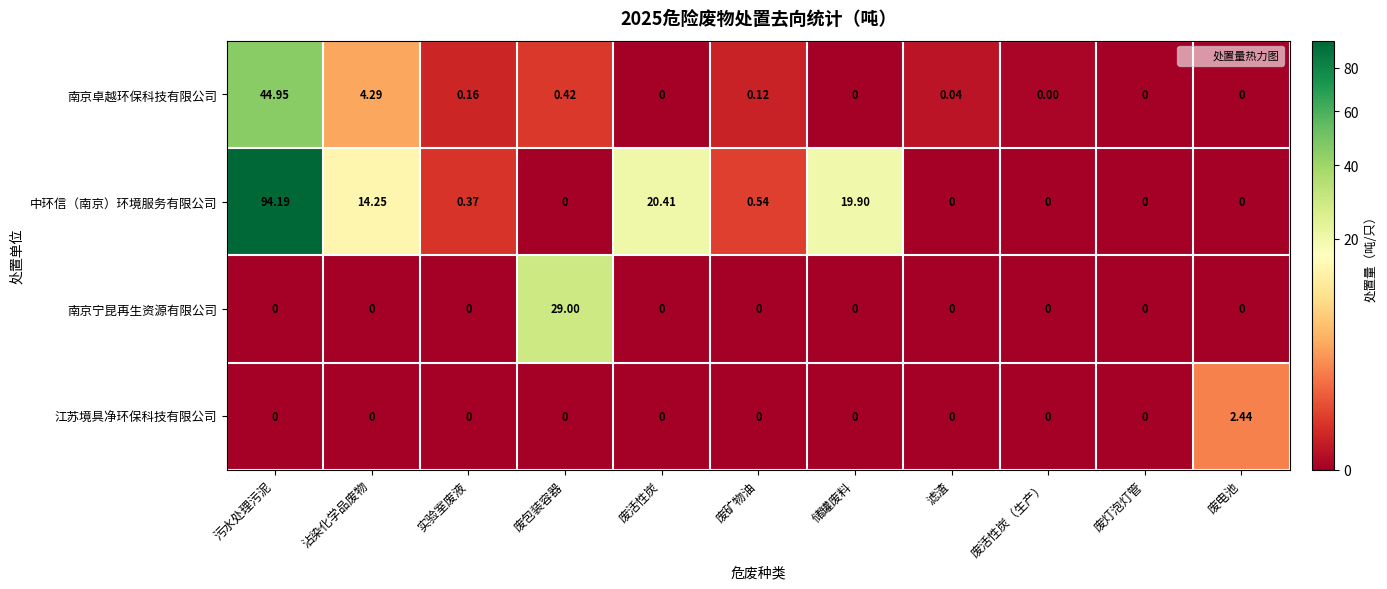

At how many categories does at least one series exceed 56?

1